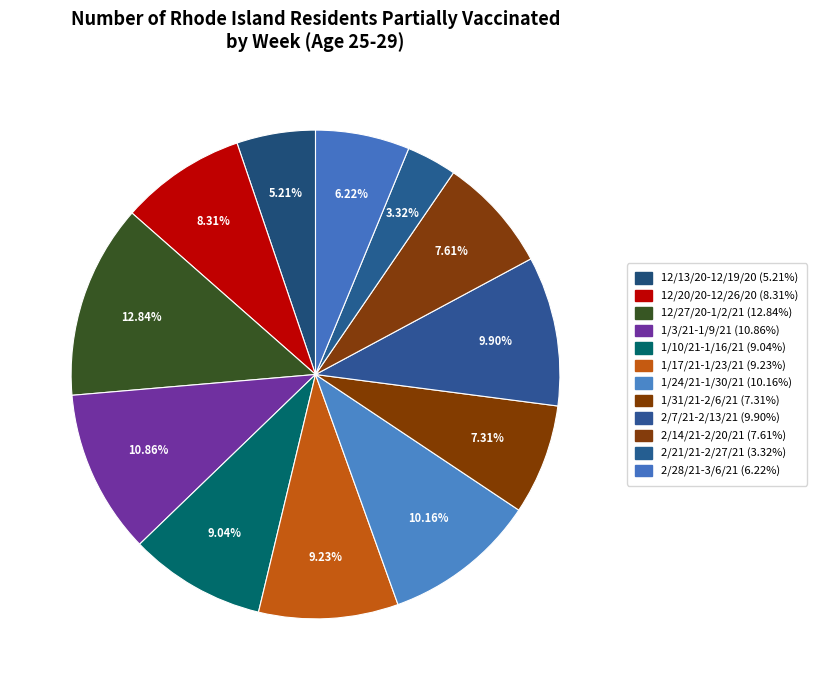

Is there any slice that represents more than half of the pie?

No